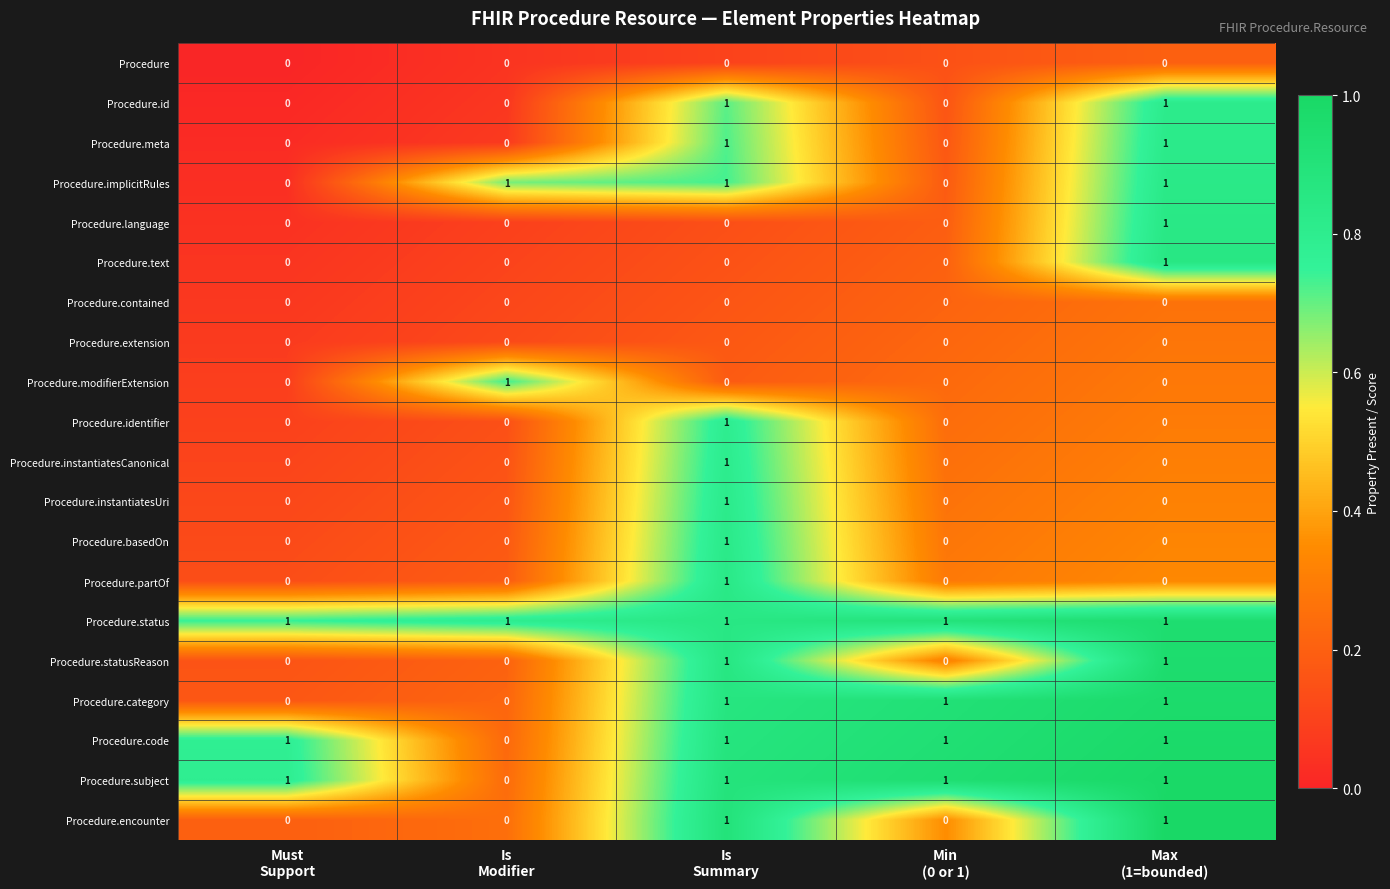

Count the Procedure.text values in the range 0 to 1.

5